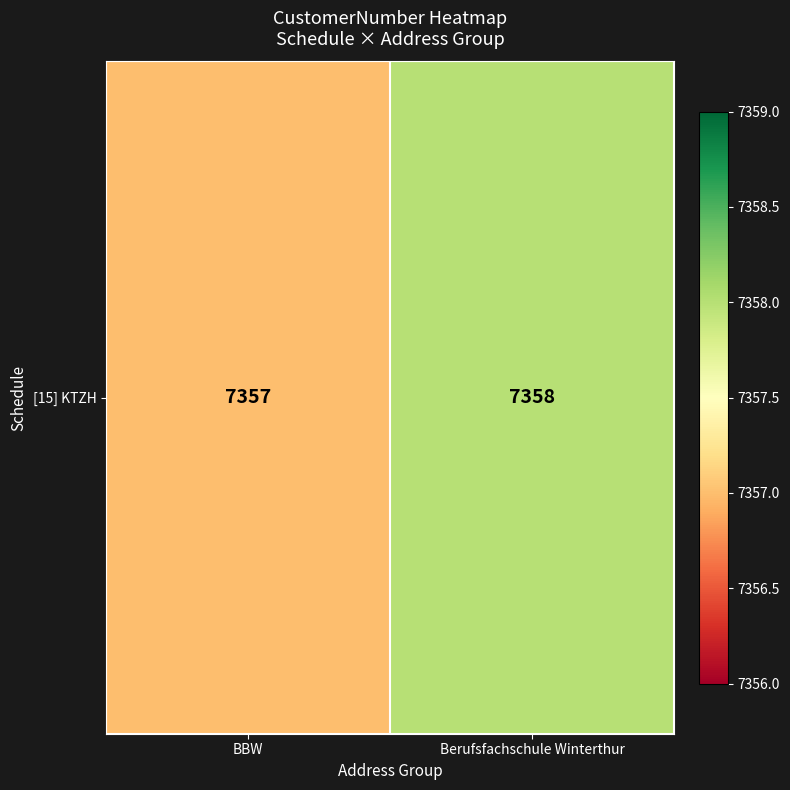

The value at BBW is 2655. True or false?

False